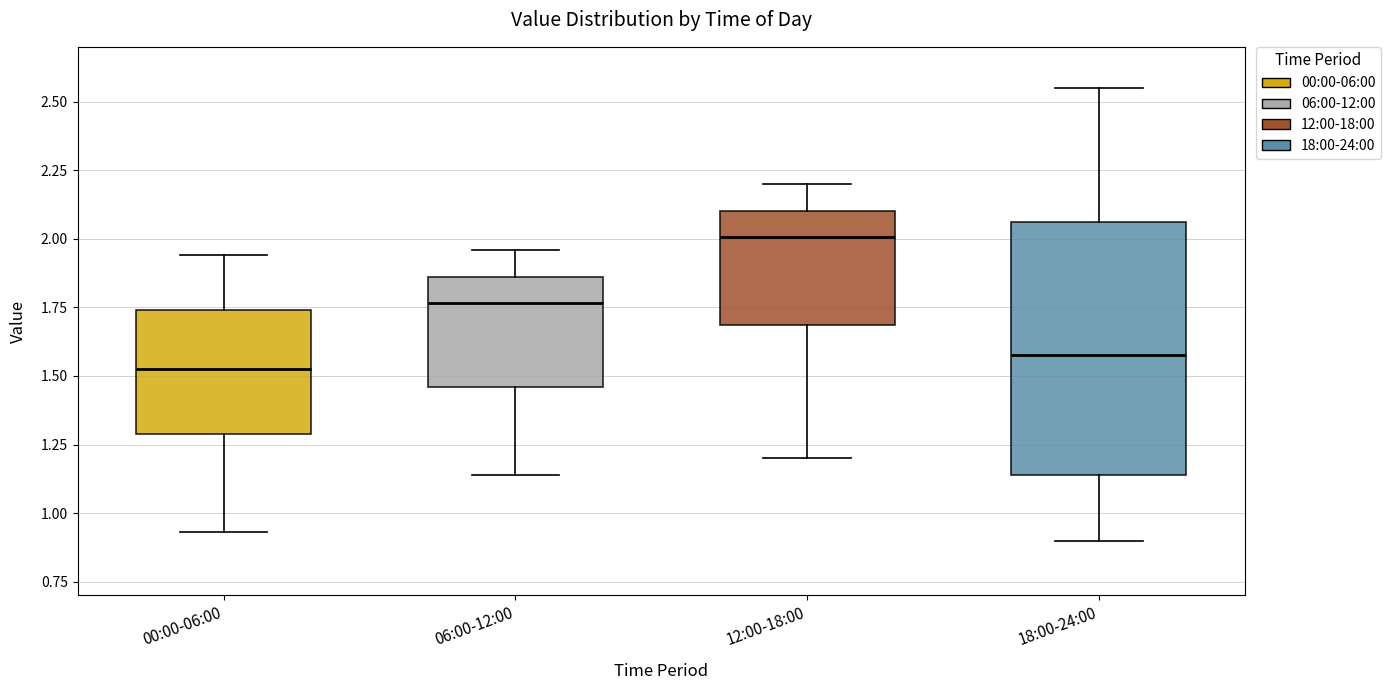

Comparing the boxes themselves (not the whiskers), which one is the tallest?

18:00-24:00